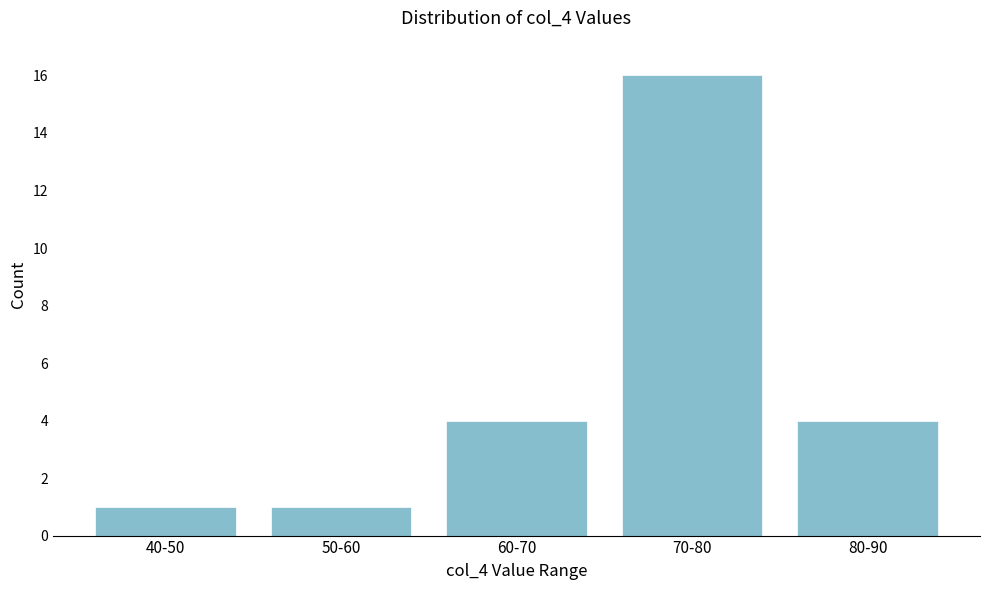

Reading left to right, extract all data points from this chart.

1	1	4	16	4